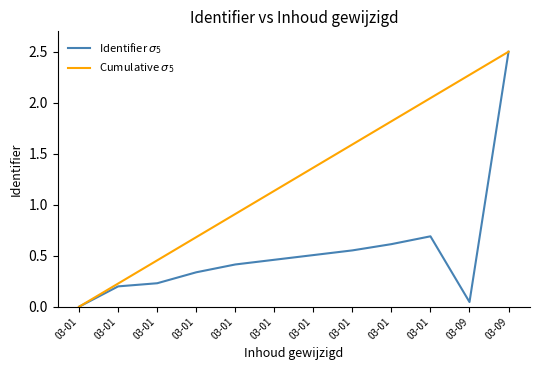

Does the chart display data point markers on the line(s)?

No